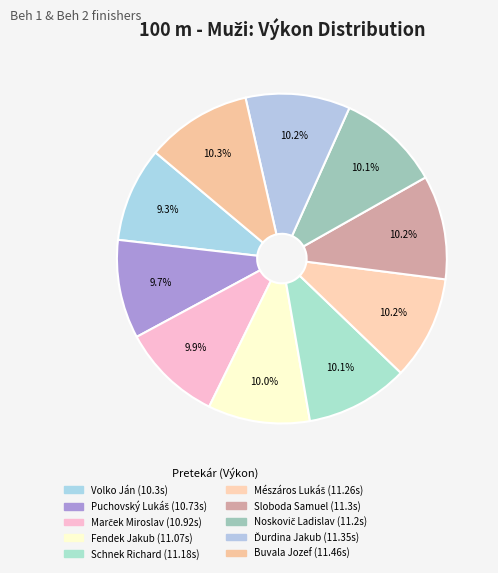

Does Schnek Richard account for over 50% of the chart?

No